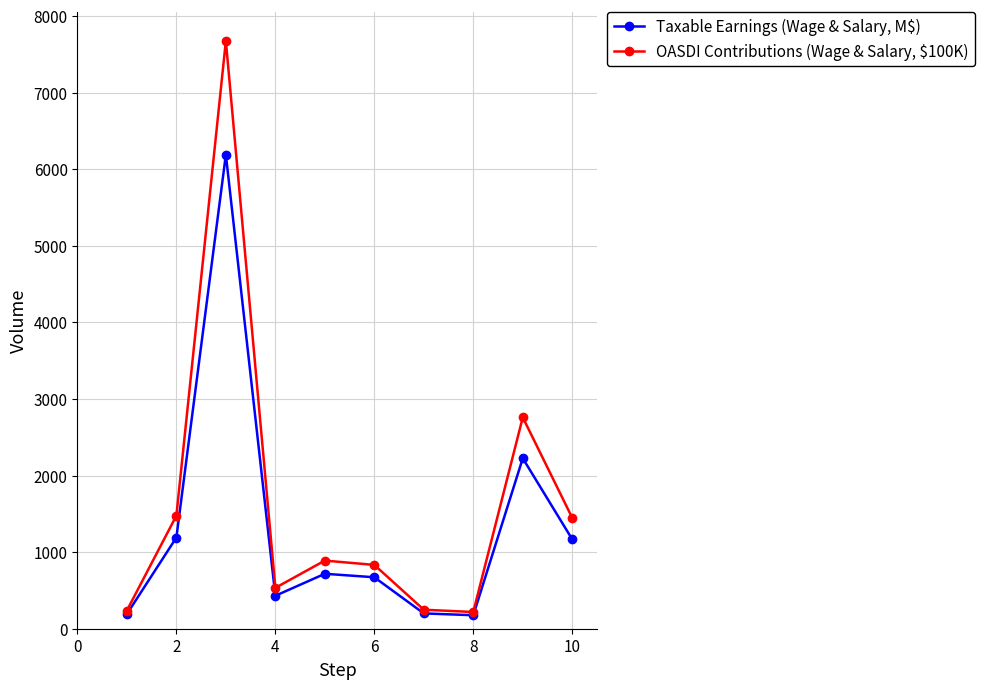

Is this an area chart (filled region under the line)?

No